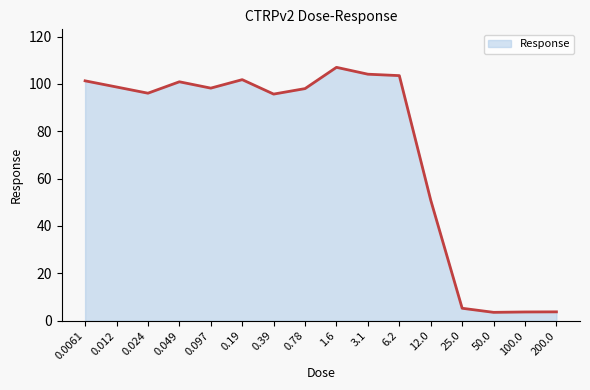

Does the chart have visible grid lines?

No